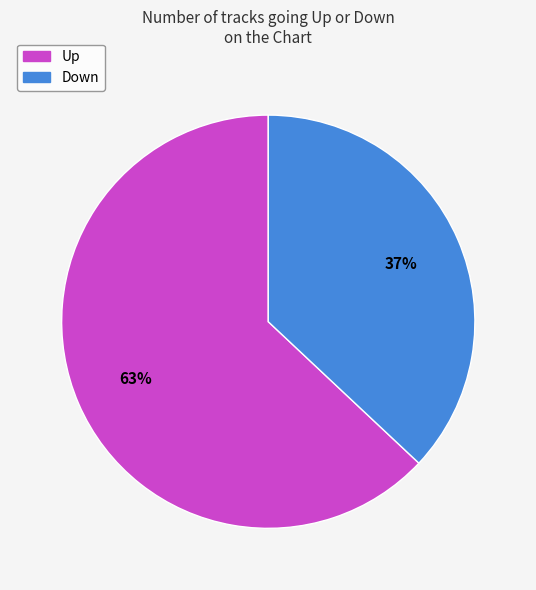

Rank the categories by value from lowest to highest.

Down, Up